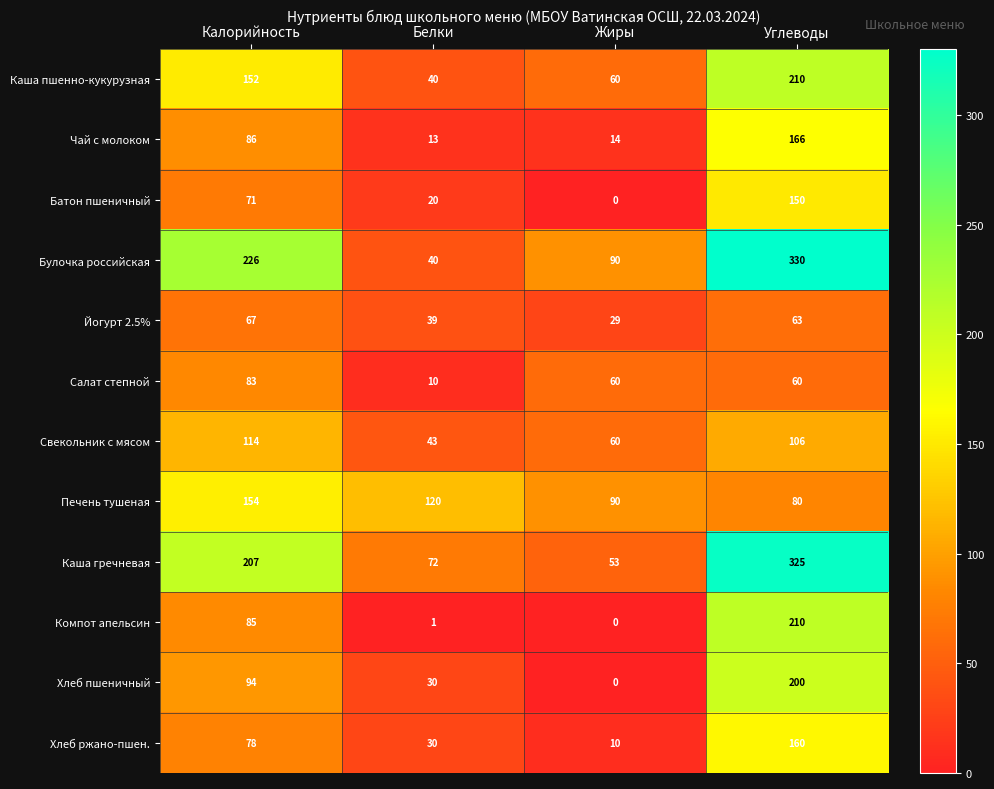

List the labels in order of Каша пшенно-кукурузная value, largest first.

Углеводы, Калорийность, Жиры, Белки